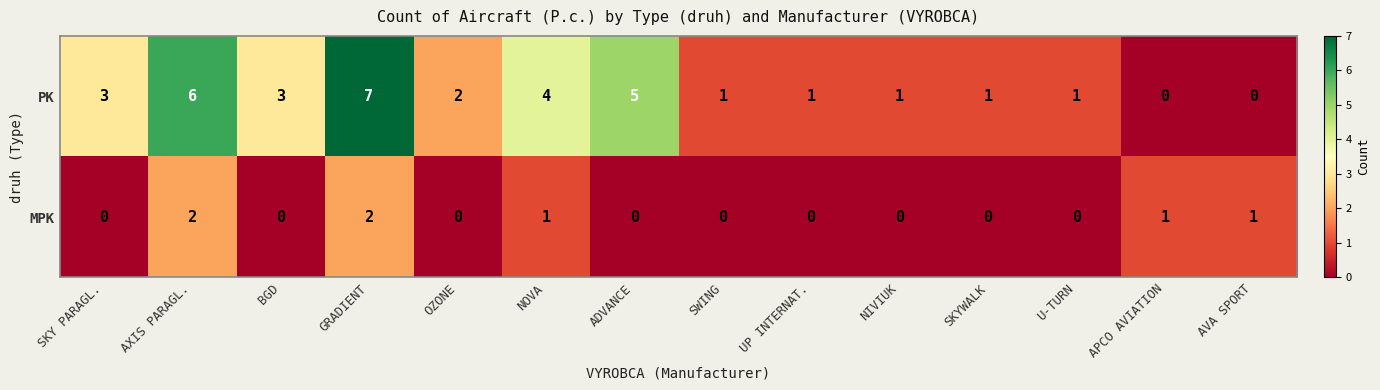

What is the total value across all series at GRADIENT?

9